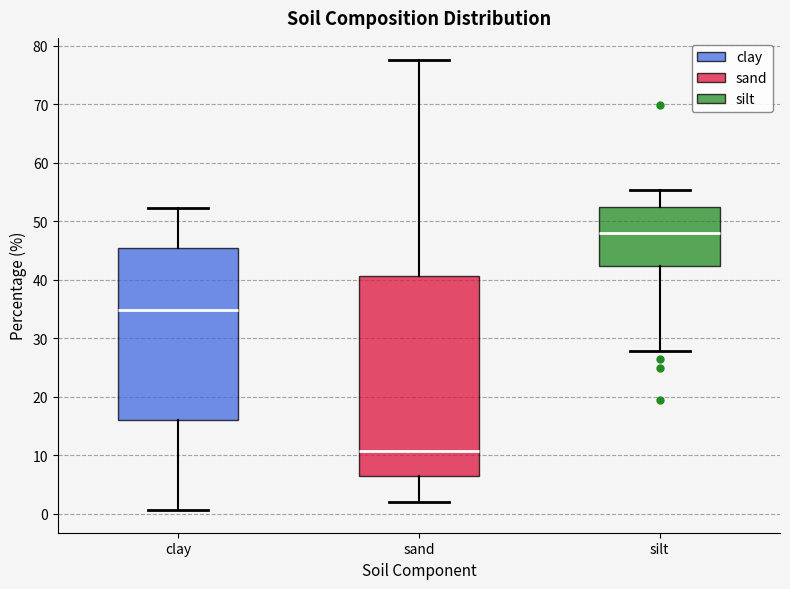

Reading left to right, read every box against the y-axis: the position of its median line, the range the box covers, and the ends of its whiskers. The values are not printed on the chart, so give them approximately, as read against the axis.

clay: median 35, box 16 to 45, whiskers 1 to 52
sand: median 11, box 6 to 41, whiskers 2 to 78
silt: median 48, box 42 to 52, whiskers 28 to 55